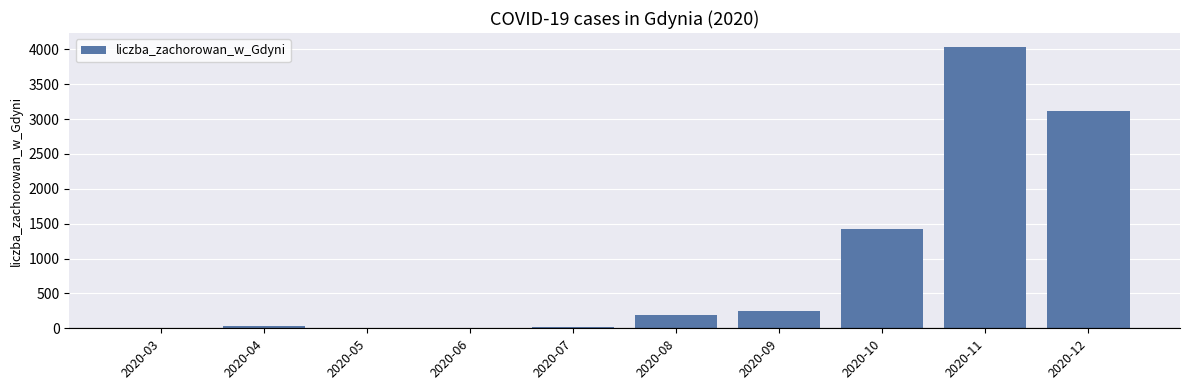

True or false: the data shows 186 at 2020-08.

True